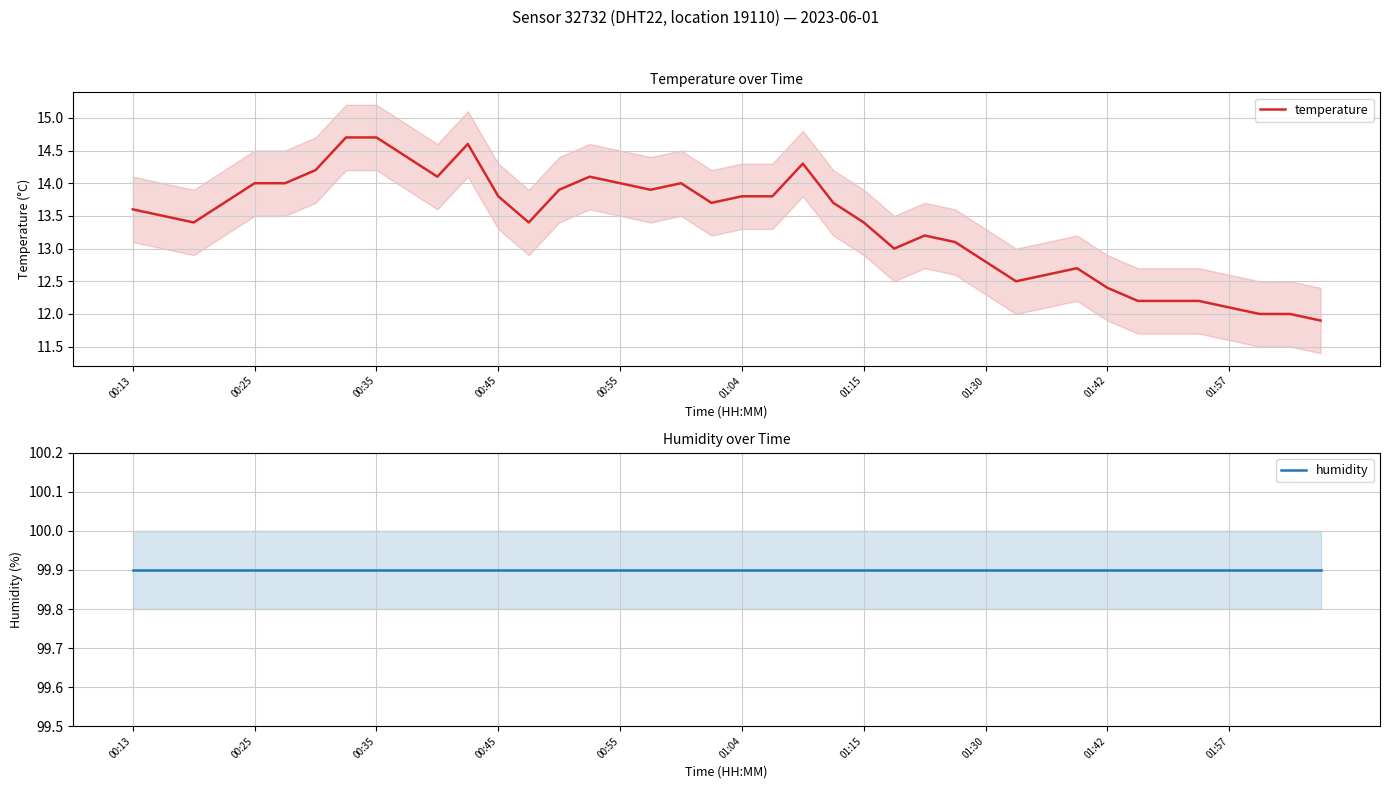

At how many categories does at least one series exceed 26?

40